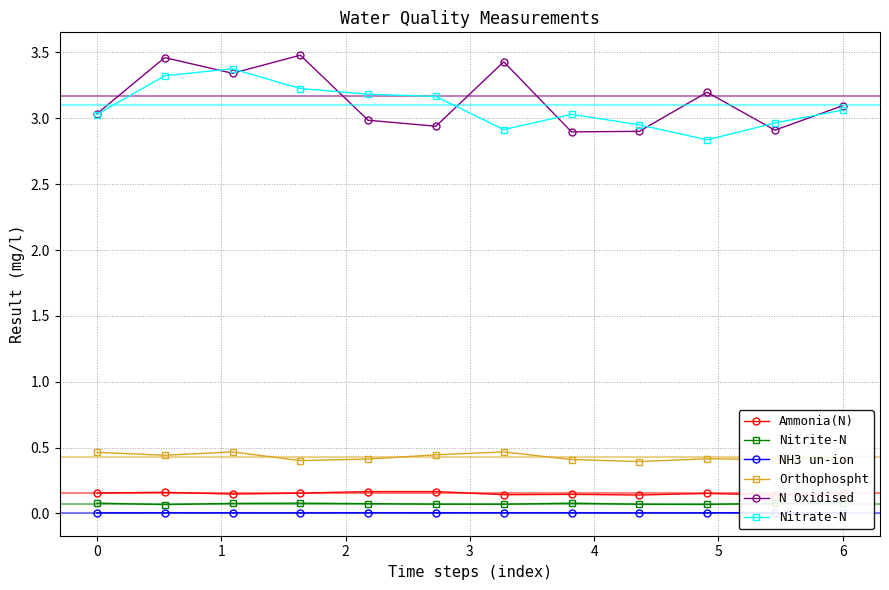

Is the value of Orthophospht at 0 greater than the value of N Oxidised at 6?

No